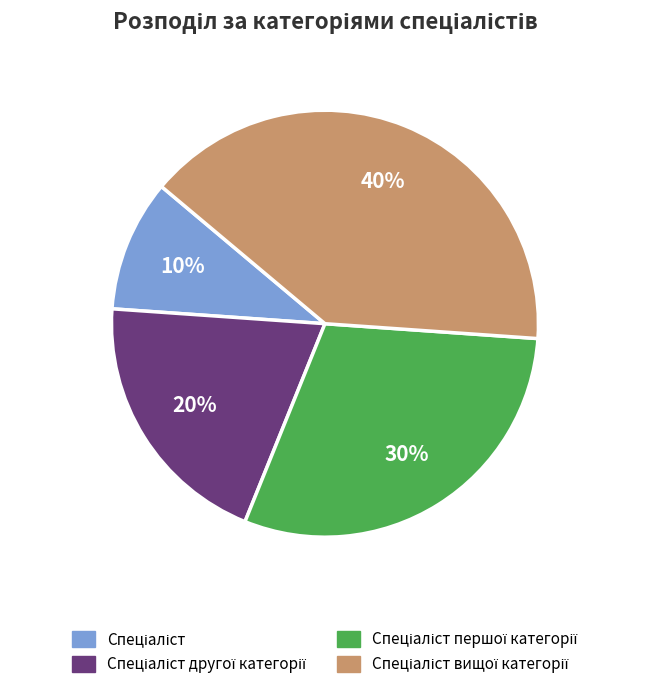

To the nearest percent, what is the difference between the largest and smallest slice percentages?

30%